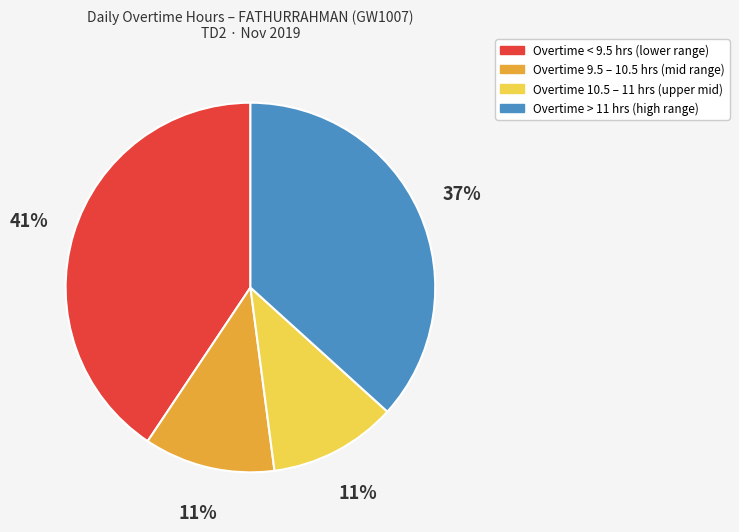

Does any single category account for the majority?

No